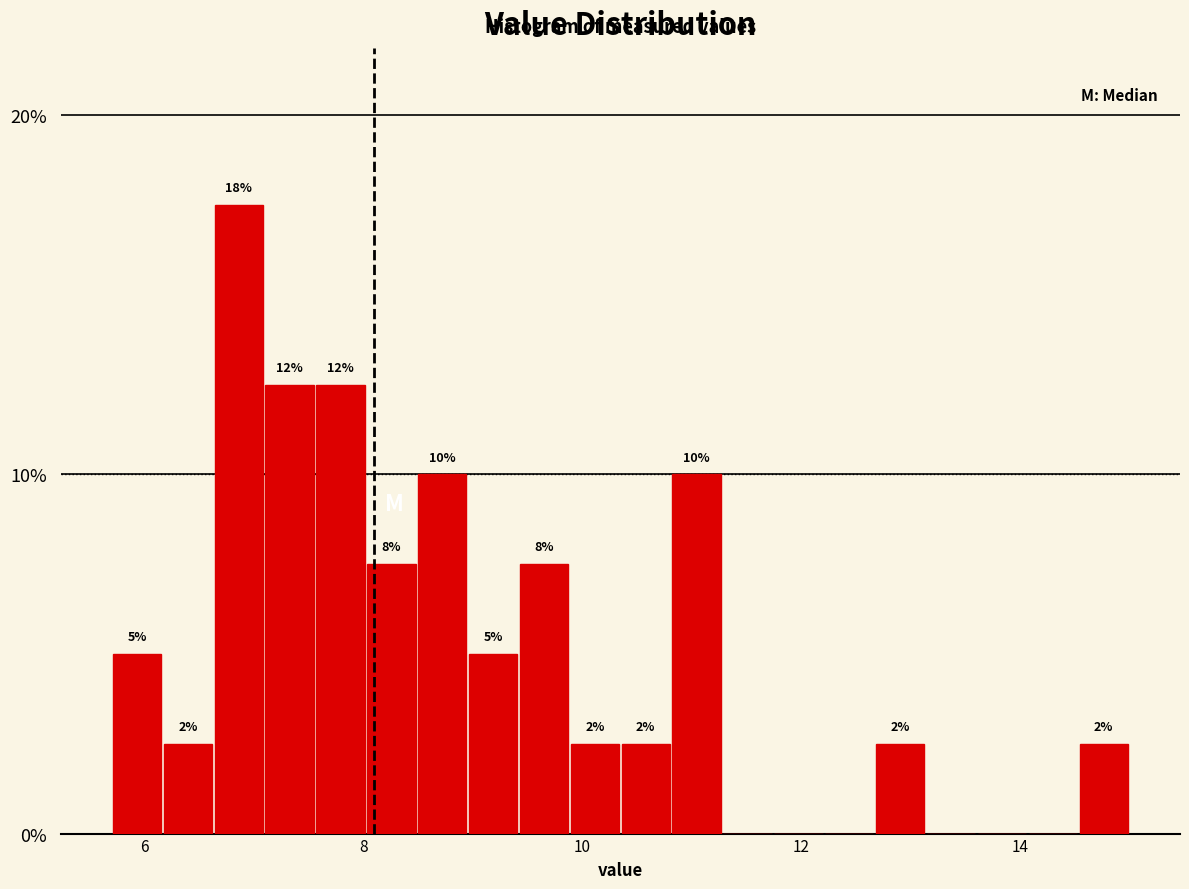

Around what value on the x-axis is the tallest bar? Give the approximate position of its centre, as read against the axis.

6.8